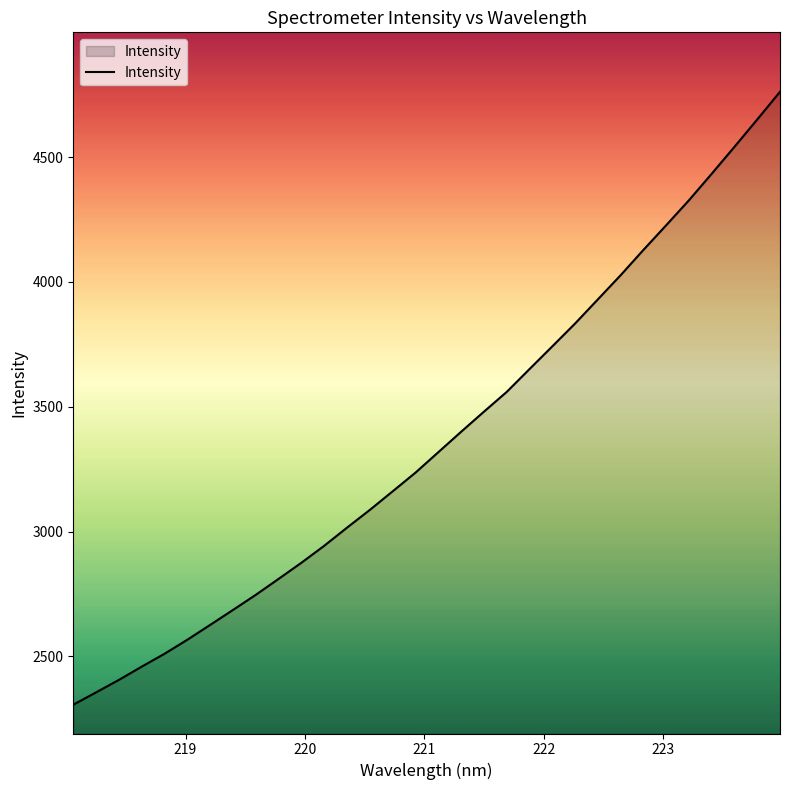

What is the greatest value displayed?

4761.8